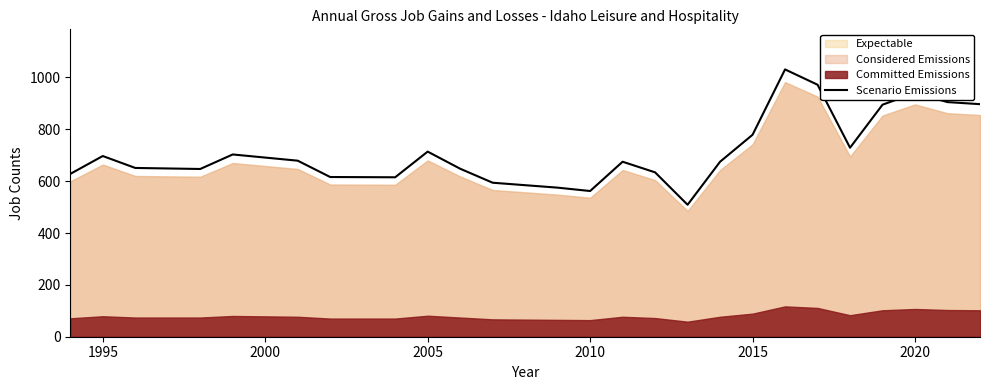

What is the maximum value for Scenario Emissions?

1031